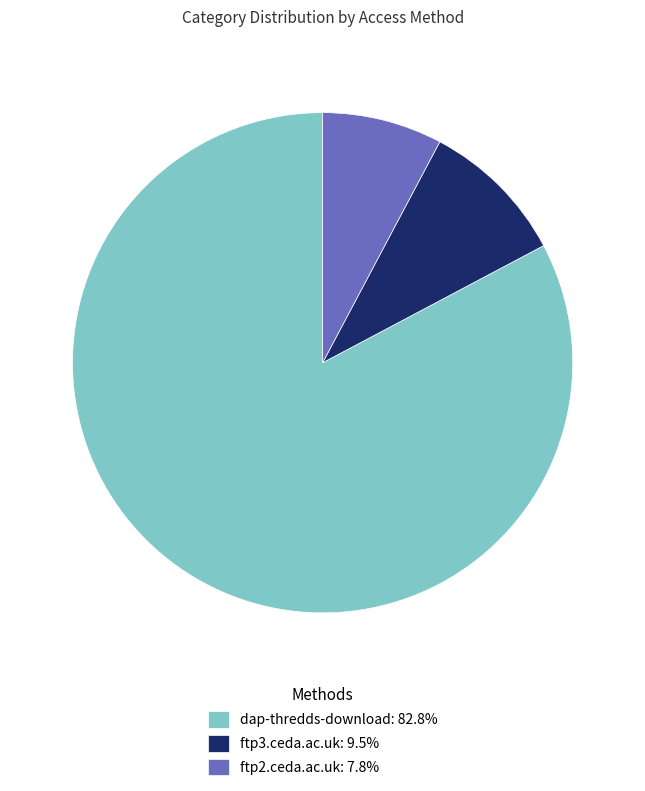

Which category has the biggest portion of the pie?

dap-thredds-download